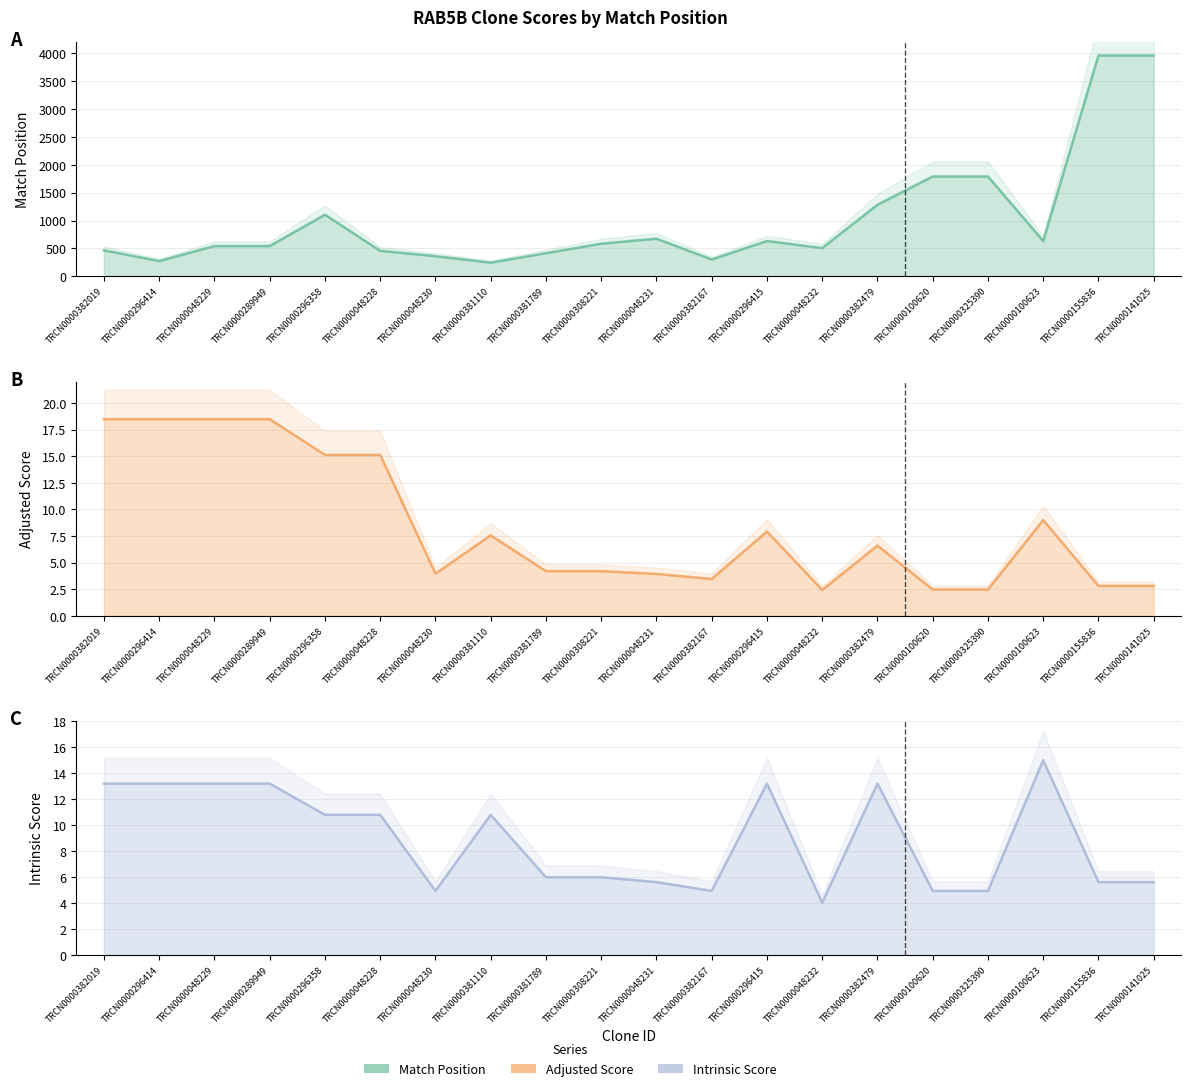

How many data points in Match Position are above 586?

9